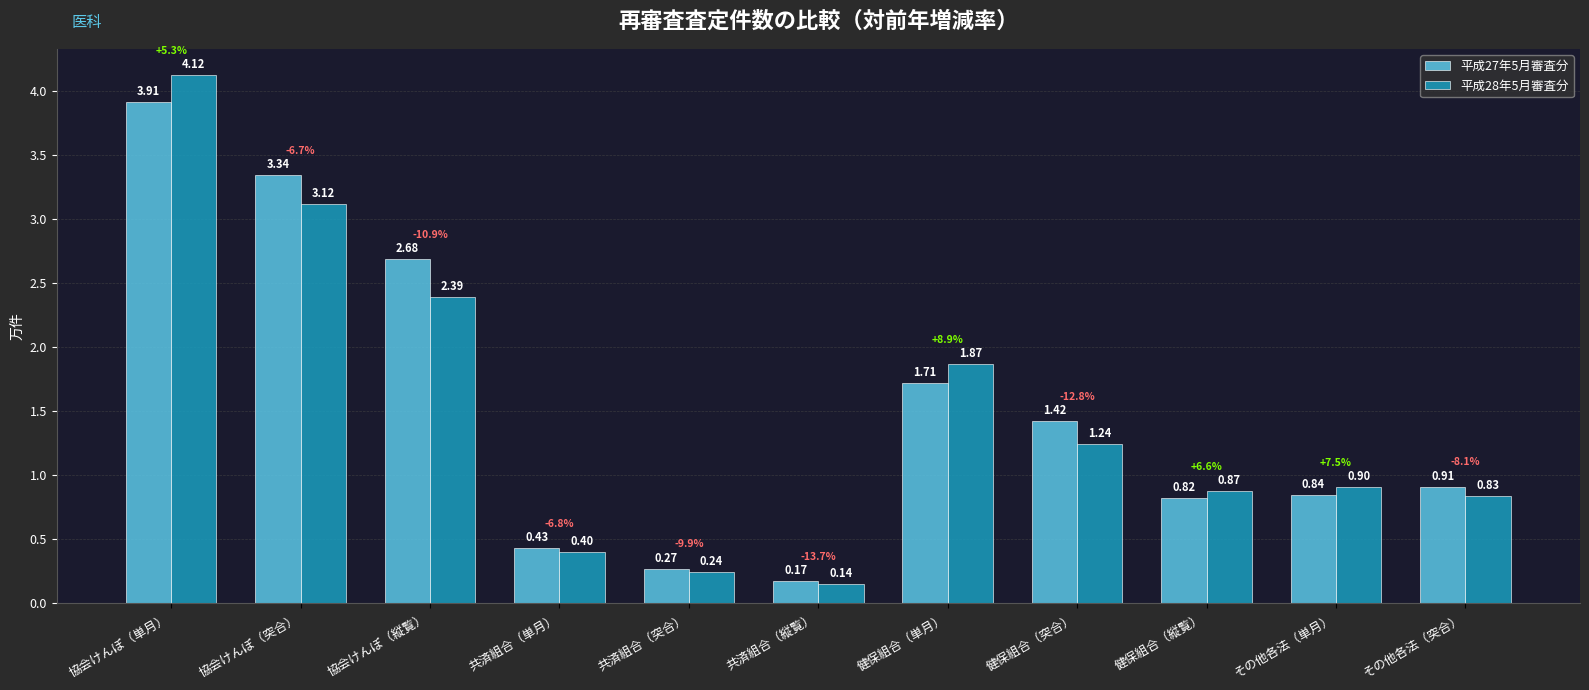

What is the label of the 9th bar from the left?

健保組合（縦覧）